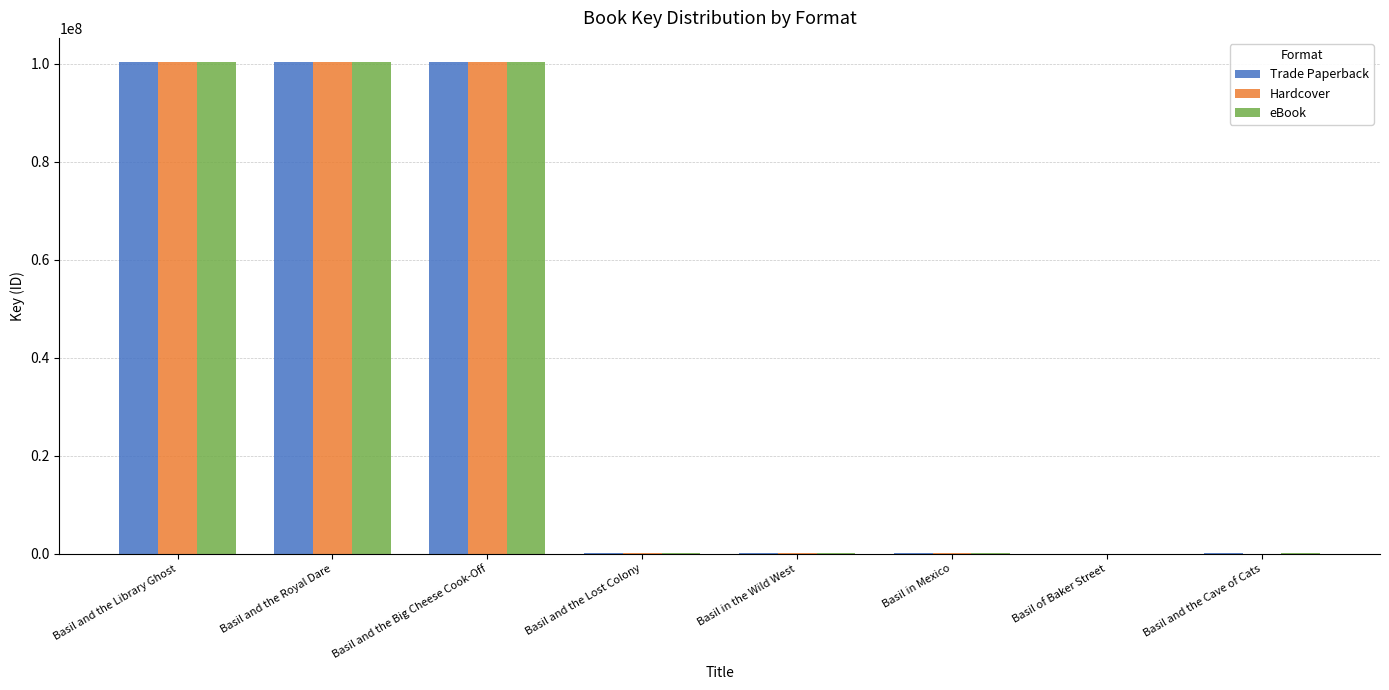

What is the sum of all eBook values?

301229985